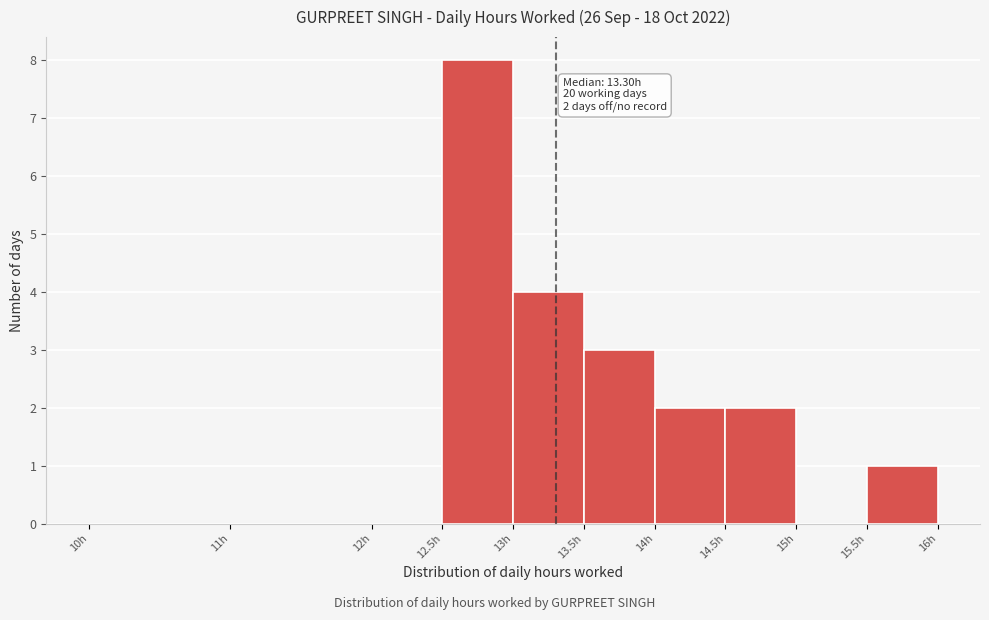

Which range on the x-axis has the tallest bar?

12.5 to 13.0